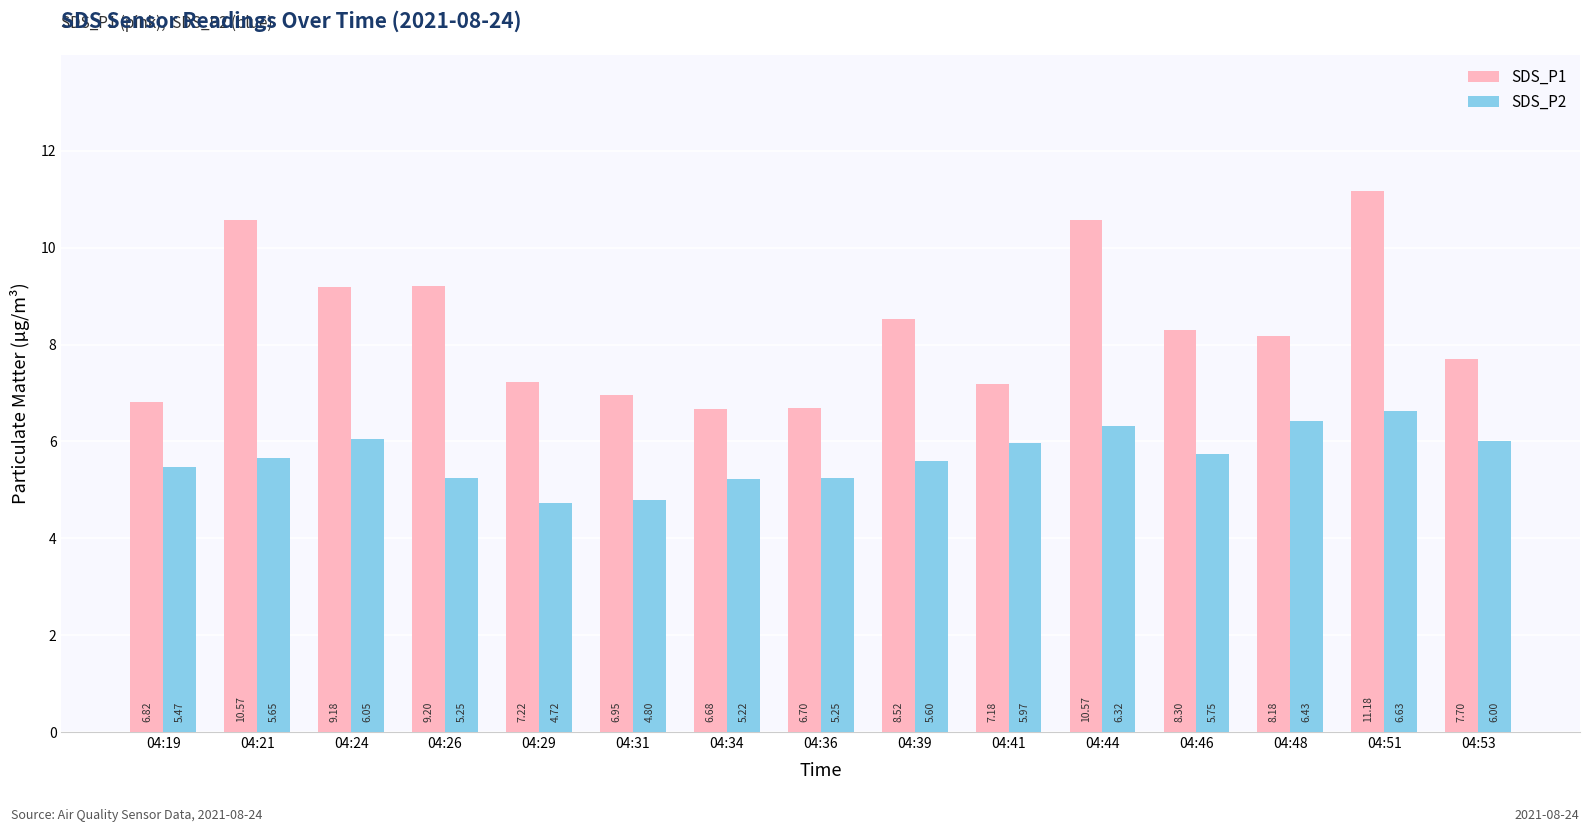

What is the total value across all series at 04:44?

16.9